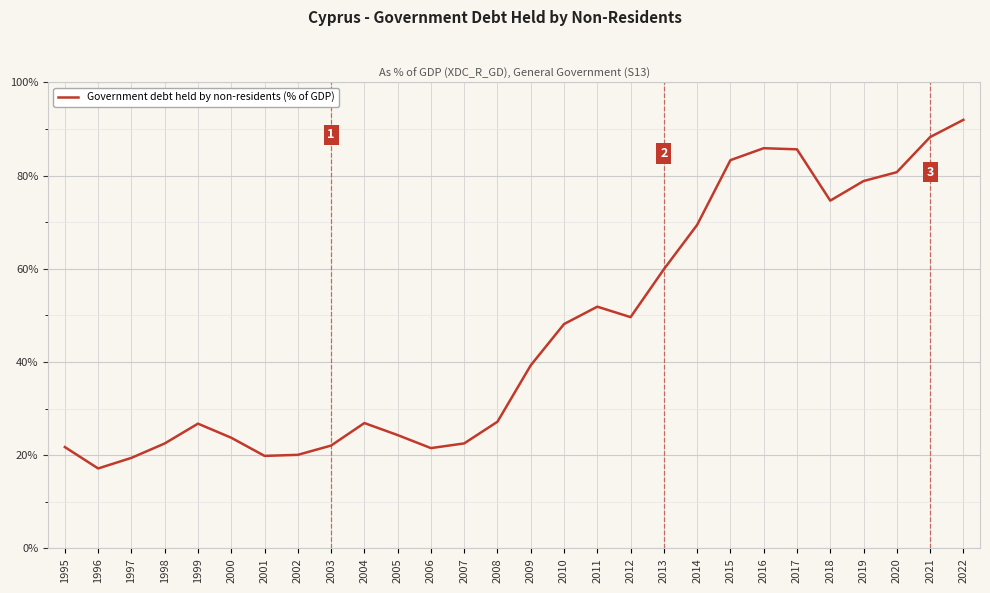

What is the maximum value shown in the chart?

92.0